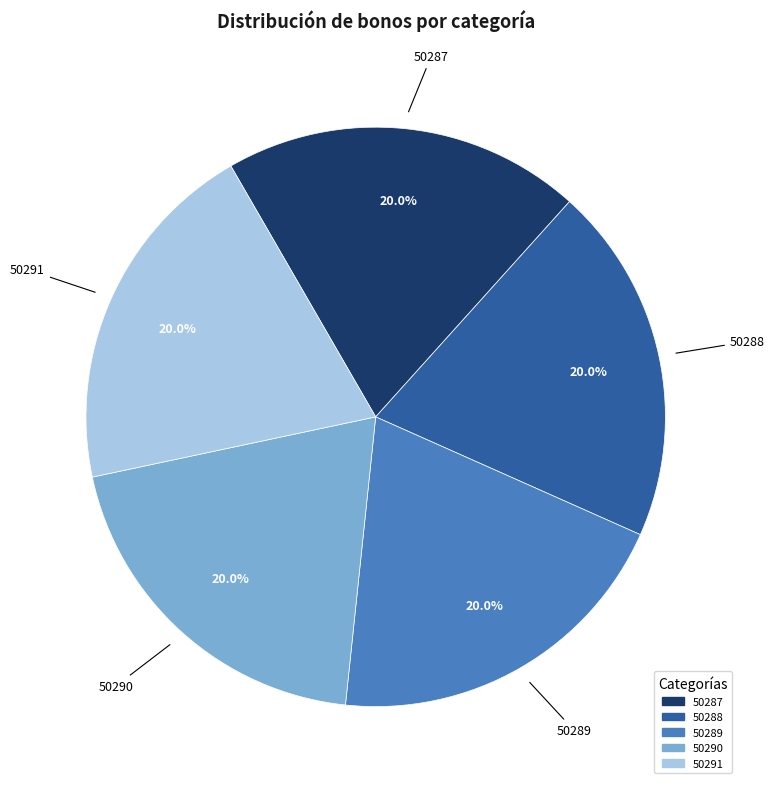

Approximately how many times larger is the value at 50290 compared to 50289?

1.0